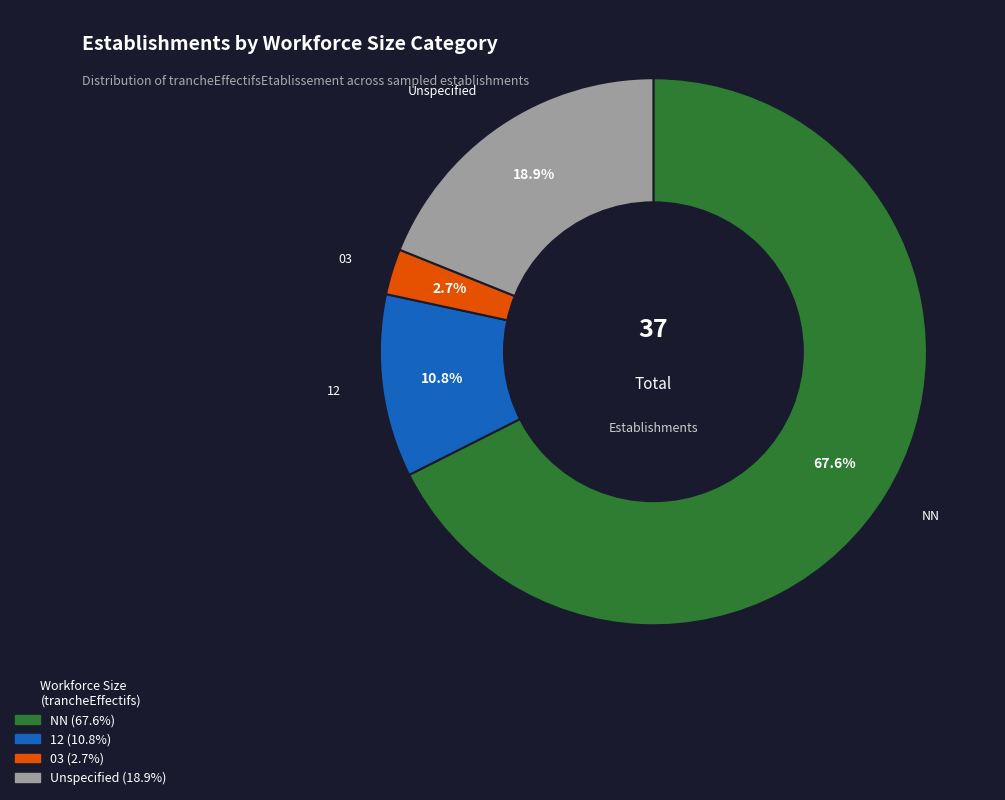

Which category has the smallest portion of the pie?

03